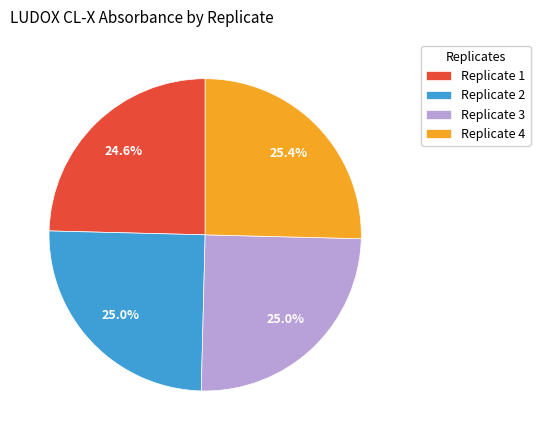

The Replicate 4 slice represents 34% of the pie. True or false?

False